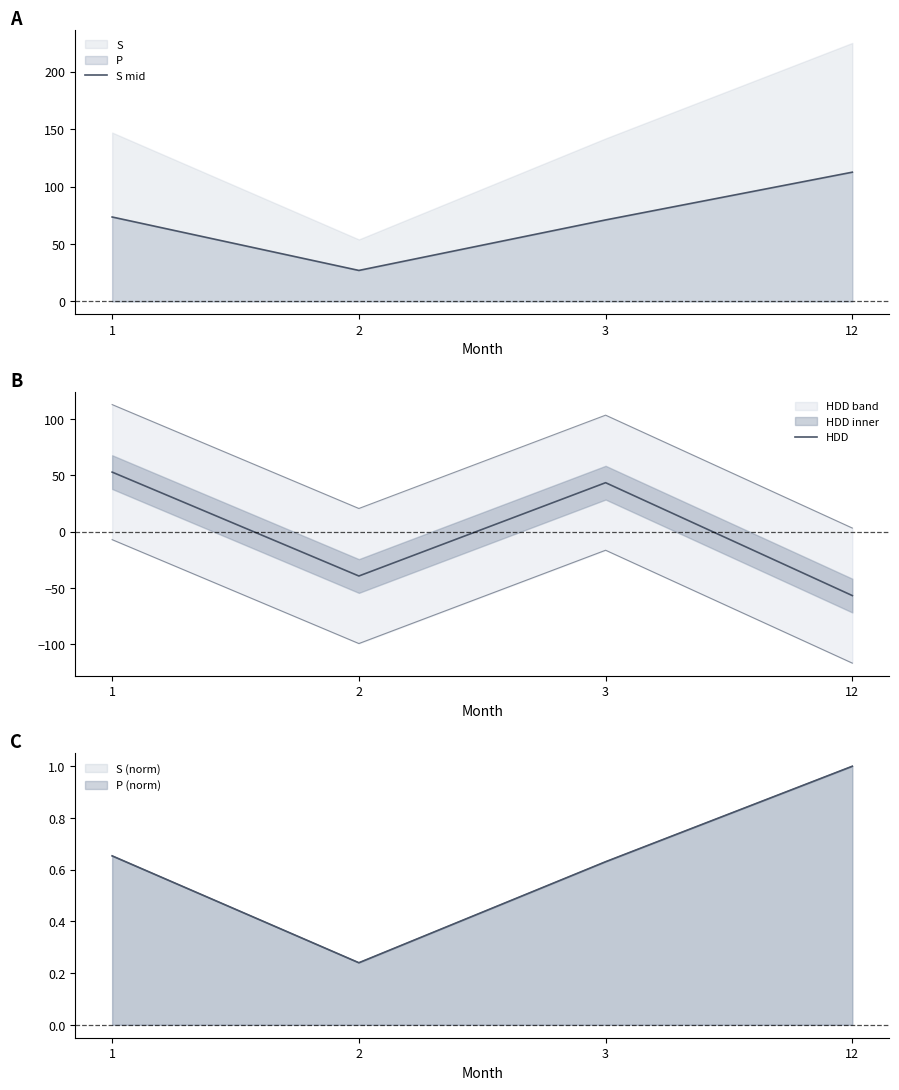

Is it true that HDD equals 43.5 at 3?

True